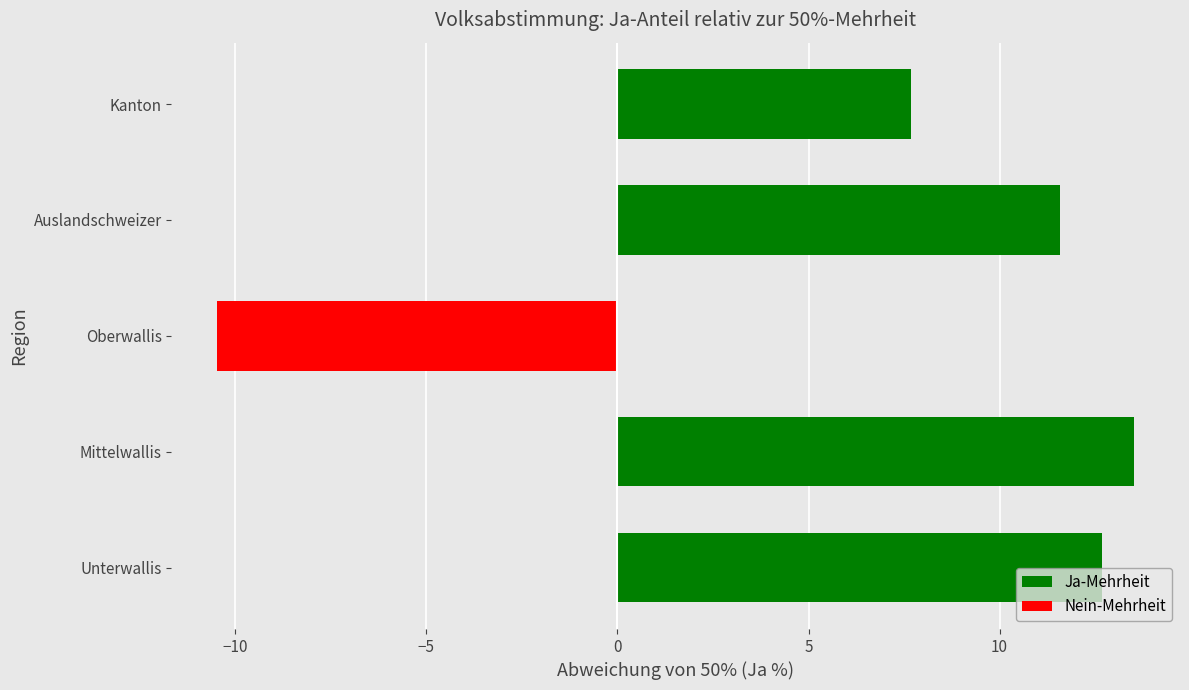

Rank the categories by value from highest to lowest.

Mittelwallis, Unterwallis, Auslandschweizer, Kanton, Oberwallis